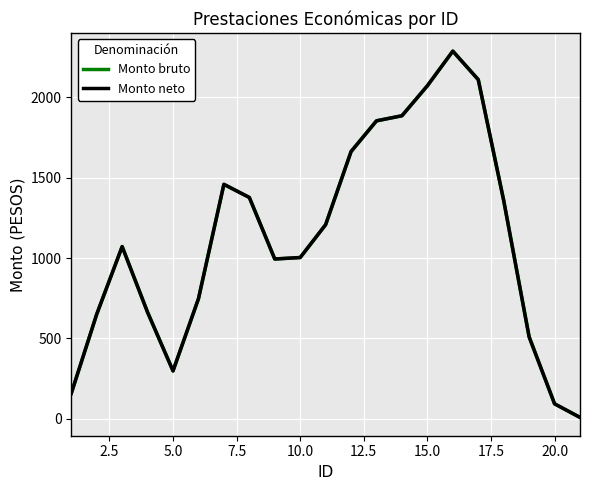

Does the chart display data point markers on the line(s)?

No